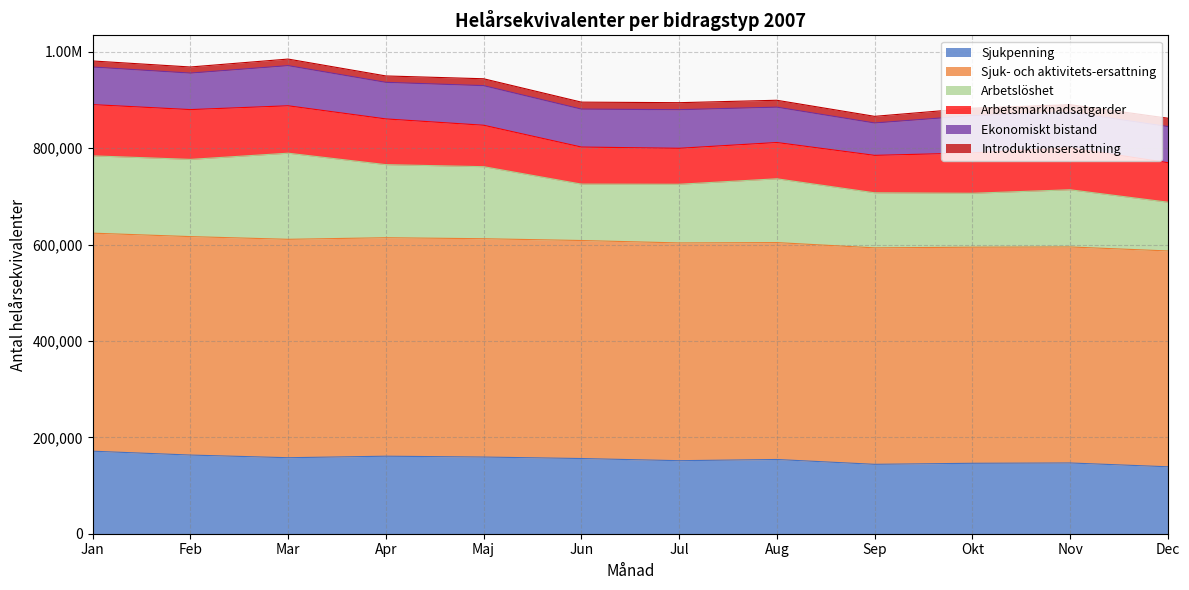

Which has a higher value, Okt or Dec?

Okt